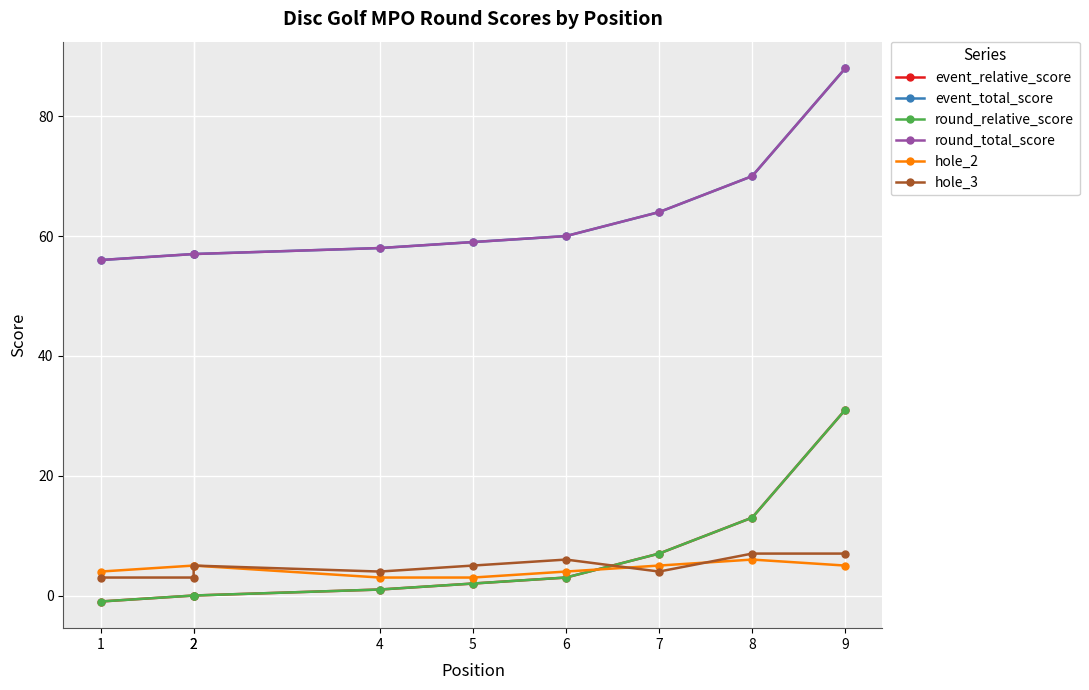

Reading left to right, extract all data points from this chart.

event_relative_score: 1=-1	2=0	2=0	4=1	5=2	6=3	7=7	8=13	9=31
event_total_score: 1=56	2=57	2=57	4=58	5=59	6=60	7=64	8=70	9=88
round_relative_score: 1=-1	2=0	2=0	4=1	5=2	6=3	7=7	8=13	9=31
round_total_score: 1=56	2=57	2=57	4=58	5=59	6=60	7=64	8=70	9=88
hole_2: 1=4	2=5	2=5	4=3	5=3	6=4	7=5	8=6	9=5
hole_3: 1=3	2=3	2=5	4=4	5=5	6=6	7=4	8=7	9=7